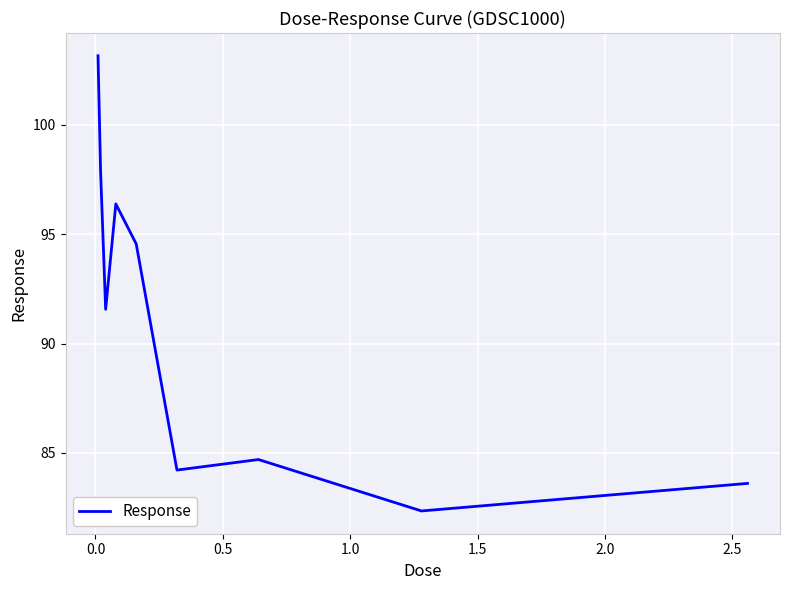

What is the minimum value shown in the chart?

82.3